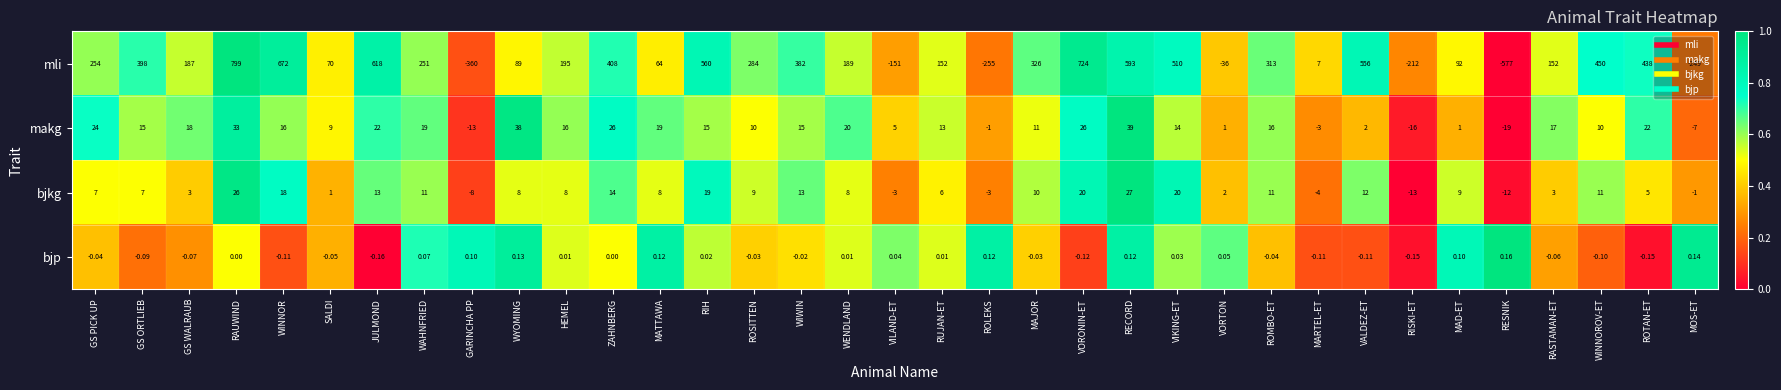

List the series in order of their peak value, highest first.

mli, makg, bjkg, bjp